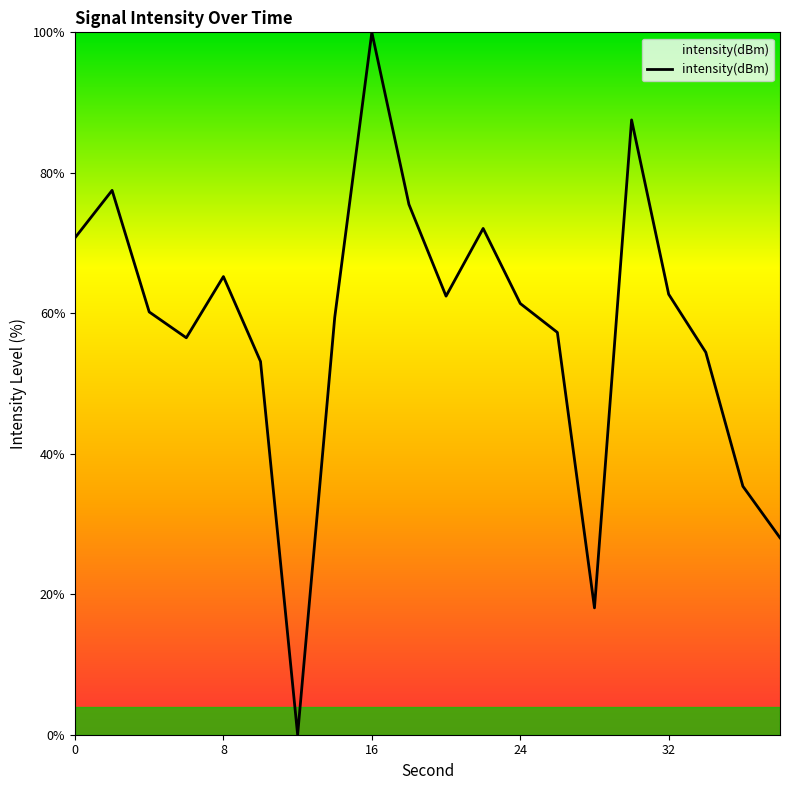

What is the difference between the maximum and minimum values?

100.0